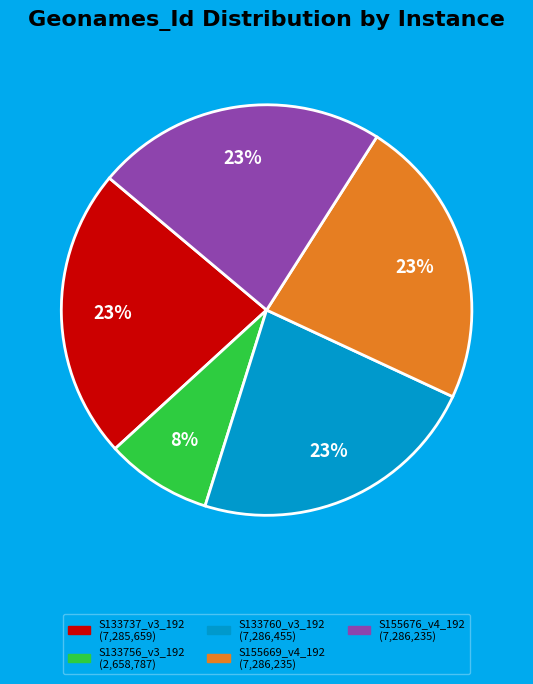

Which category has the smallest portion of the pie?

S133756_v3_192